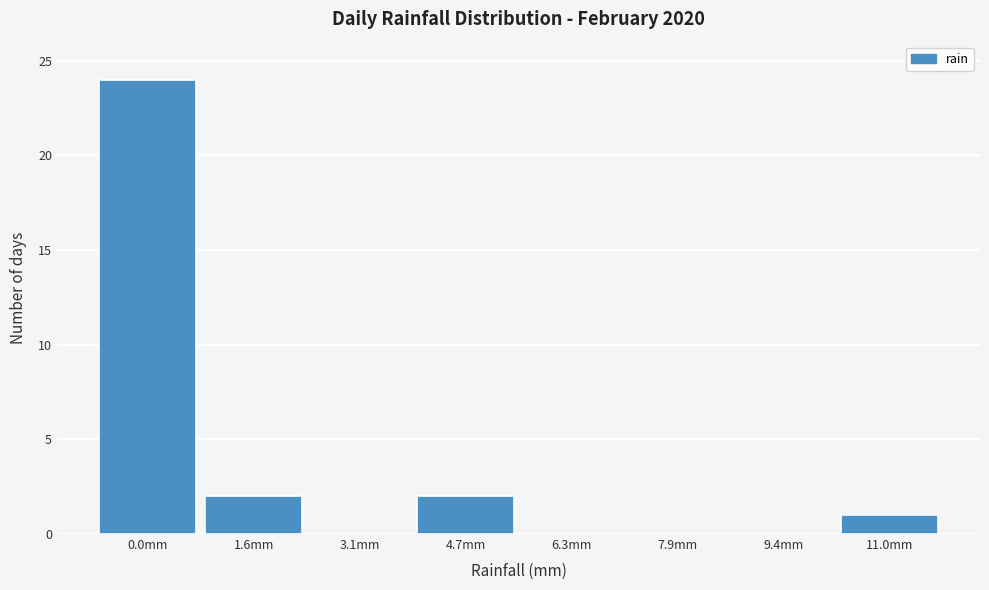

Reading left to right, extract all data points from this chart.

0.0mm=24	1.6mm=2	3.1mm=0	4.7mm=2	6.3mm=0	7.9mm=0	9.4mm=0	11.0mm=1